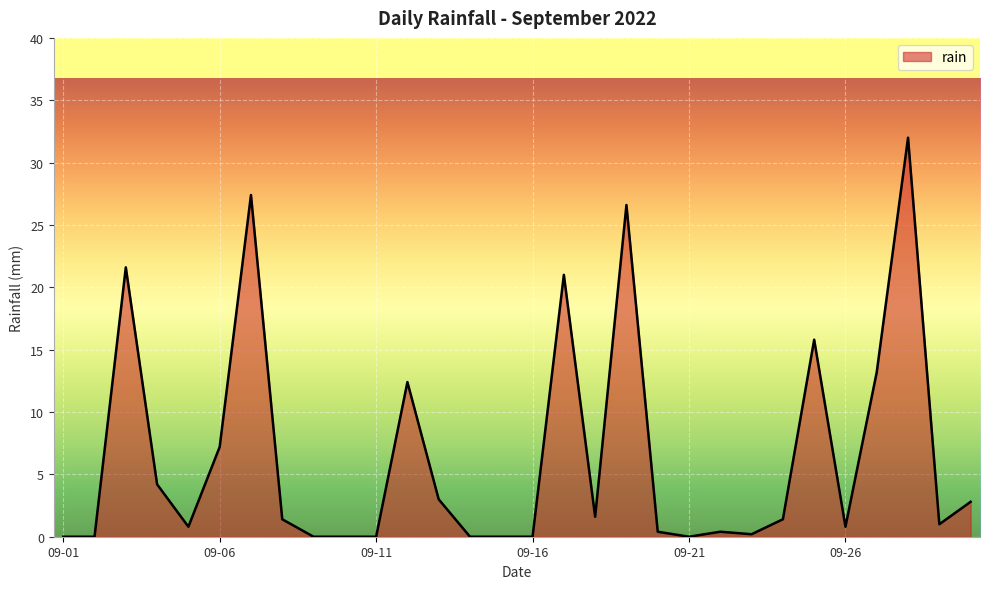

What is the difference between the maximum and second lowest values?

32.0